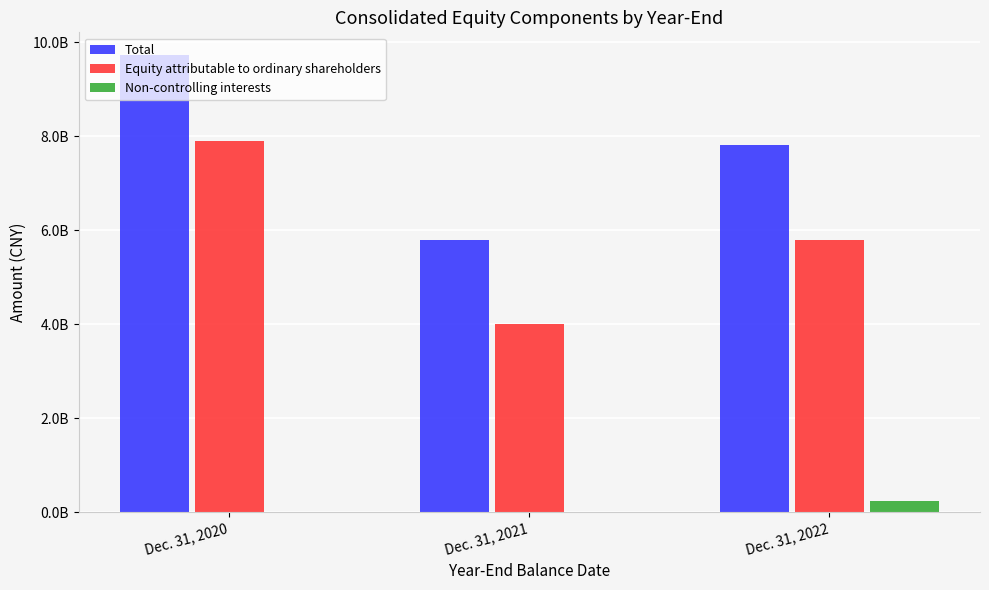

What is the value of the Non-controlling interests bar at the 3rd from the left?

247242319